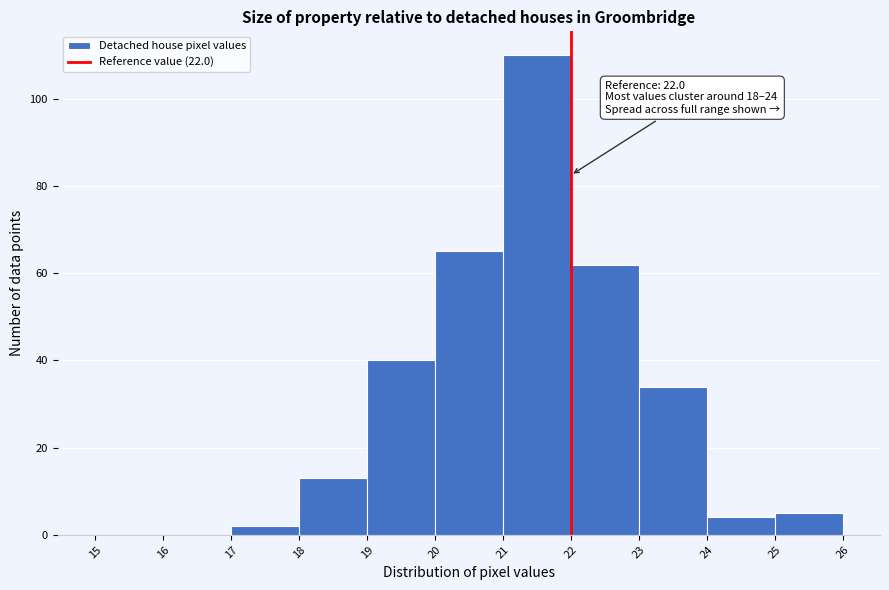

Over which range of the x-axis is the bar tallest?

21 to 22